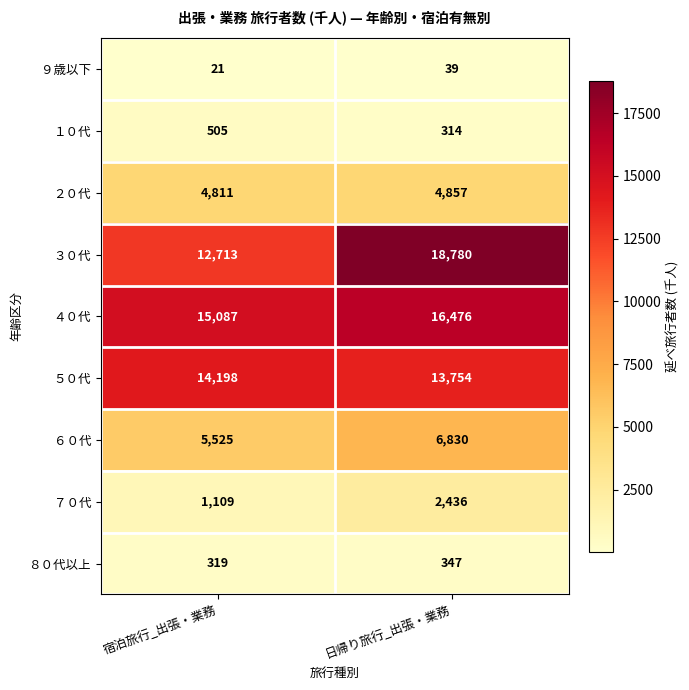

List the series in order of their peak value, highest first.

３０代, ４０代, ５０代, ６０代, ２０代, ７０代, １０代, ８０代以上, ９歳以下